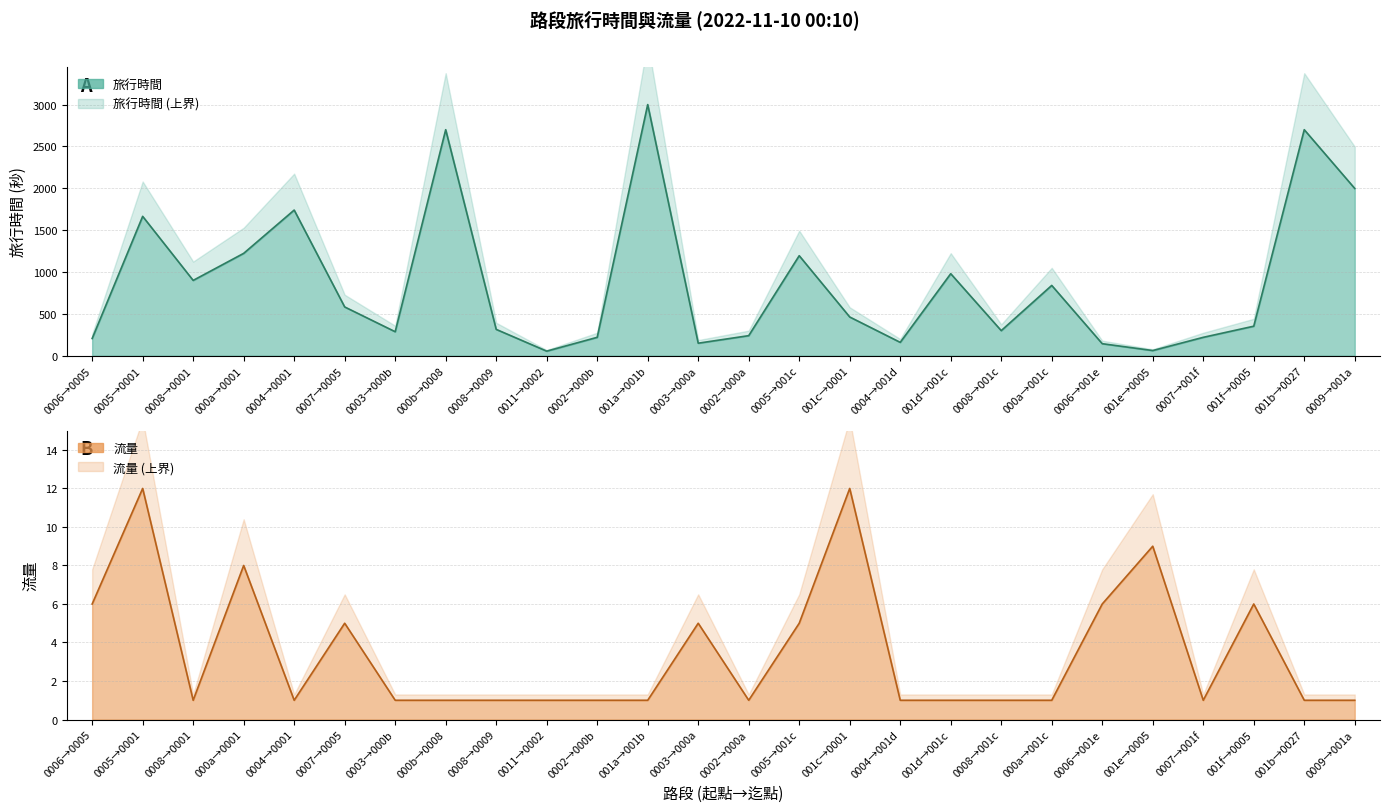

What is the maximum value shown in the chart?

3000